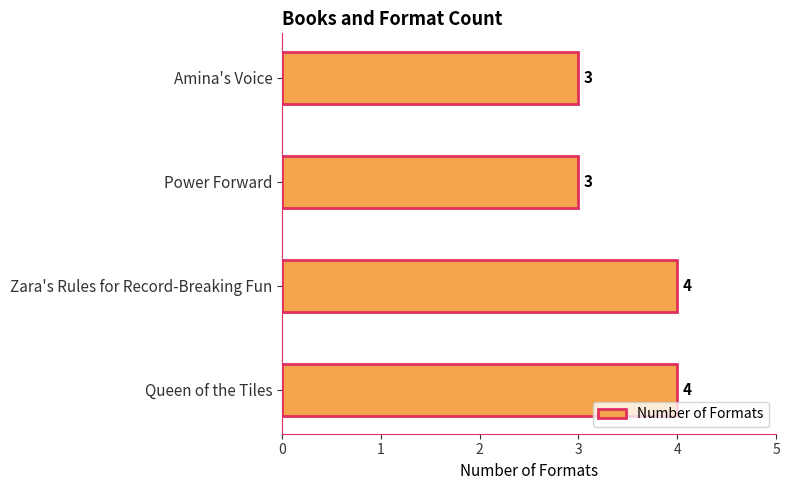

True or false: the data shows 4 at Queen of the Tiles.

True